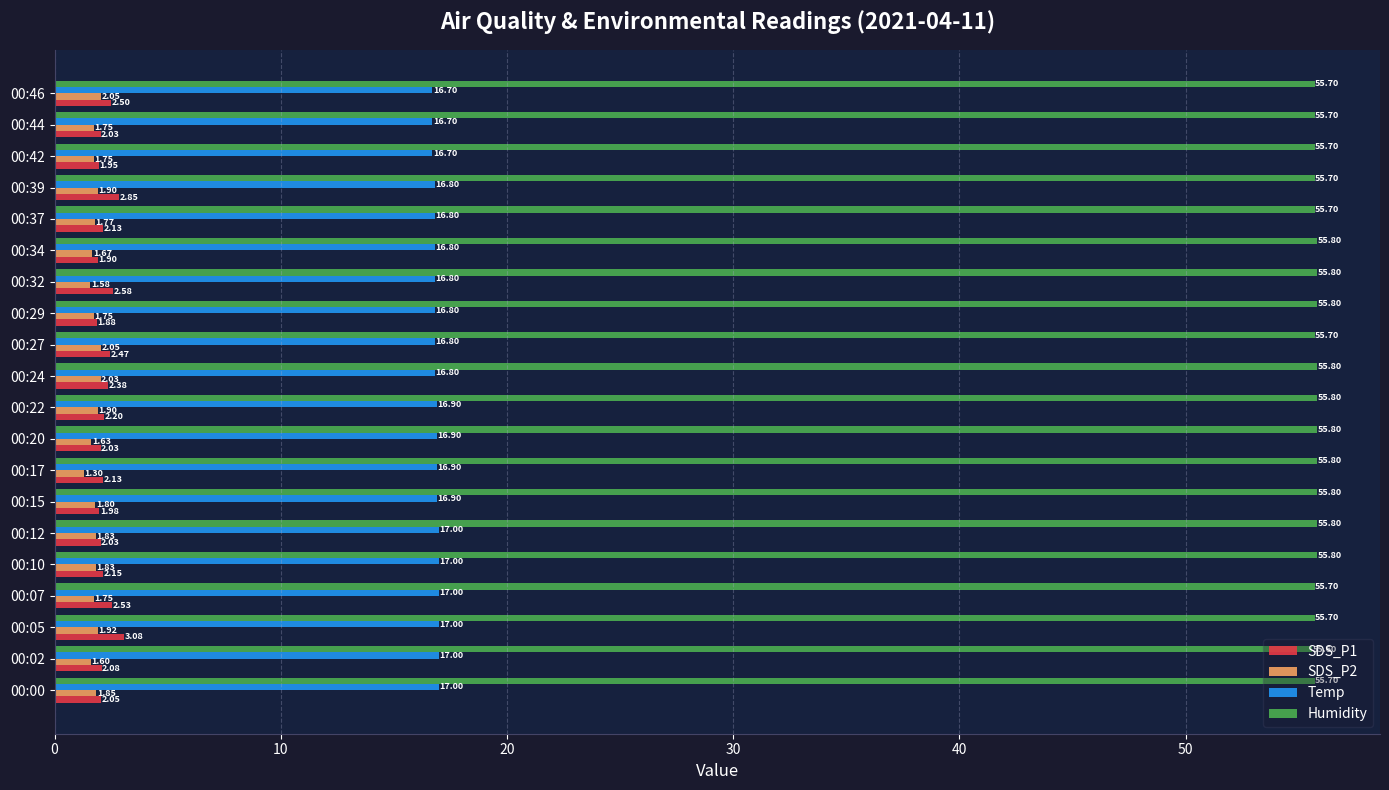

At 00:05, list the series in order from largest to smallest.

Humidity, Temp, SDS_P1, SDS_P2